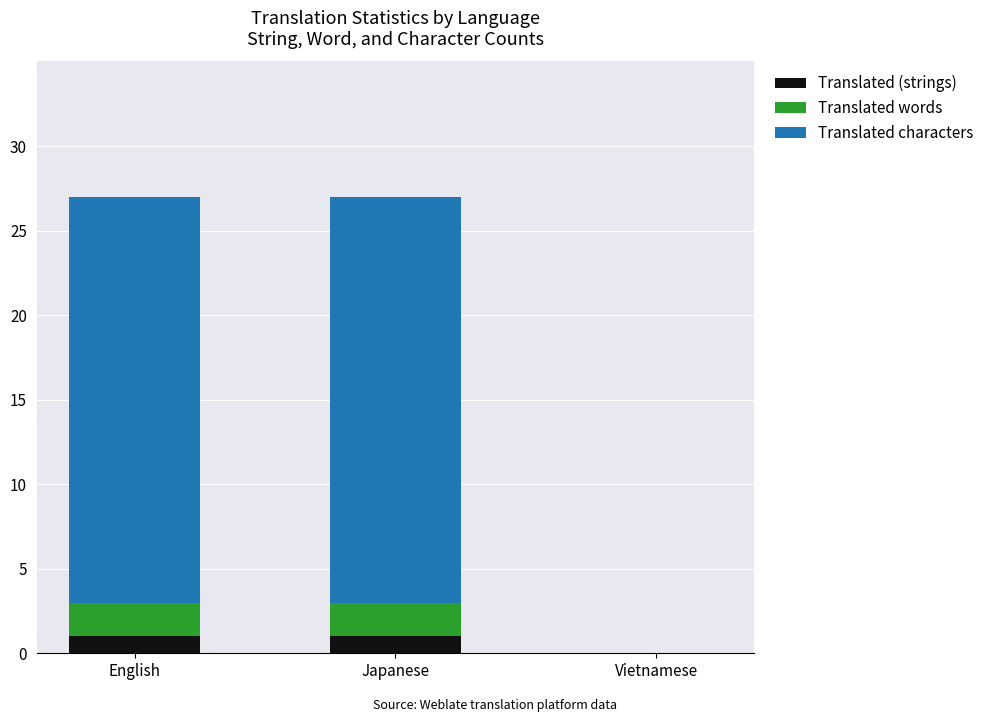

Reading right to left, list the values for the Translated (strings) series.

Vietnamese=0	Japanese=1	English=1